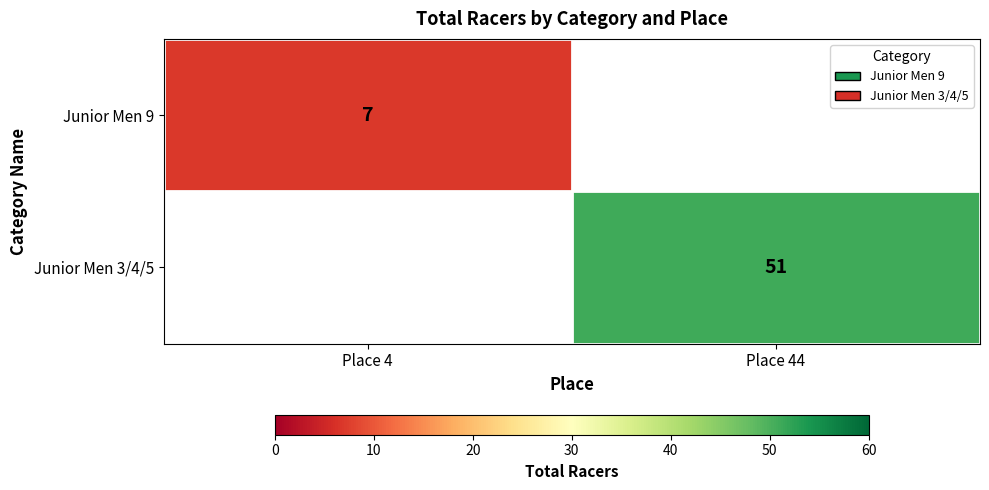

The value of Junior Men 3/4/5 at Place 44 is 25. True or false?

False